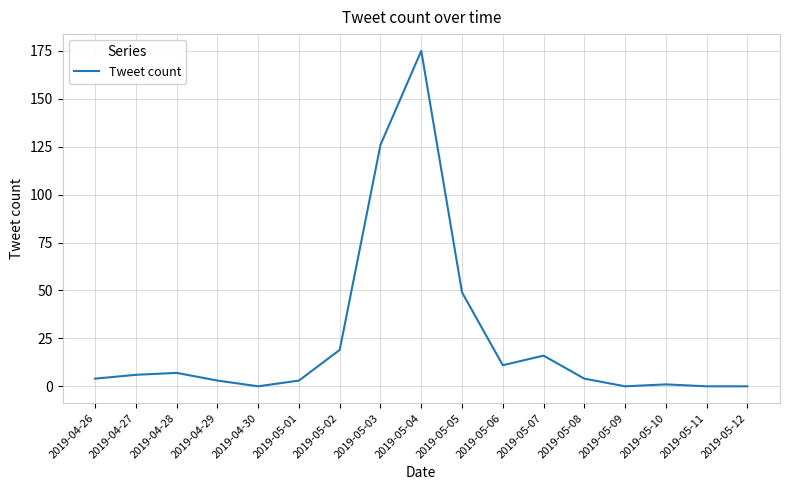

What position from the left is 2019-05-10?

15